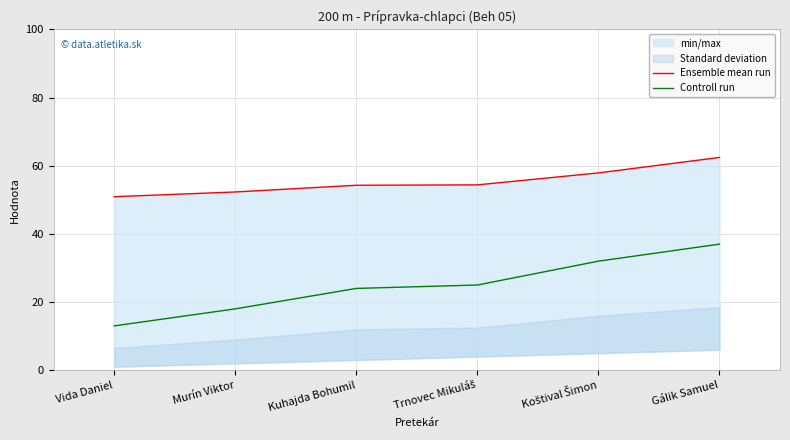

Which series has the widest spread of values?

Controll run